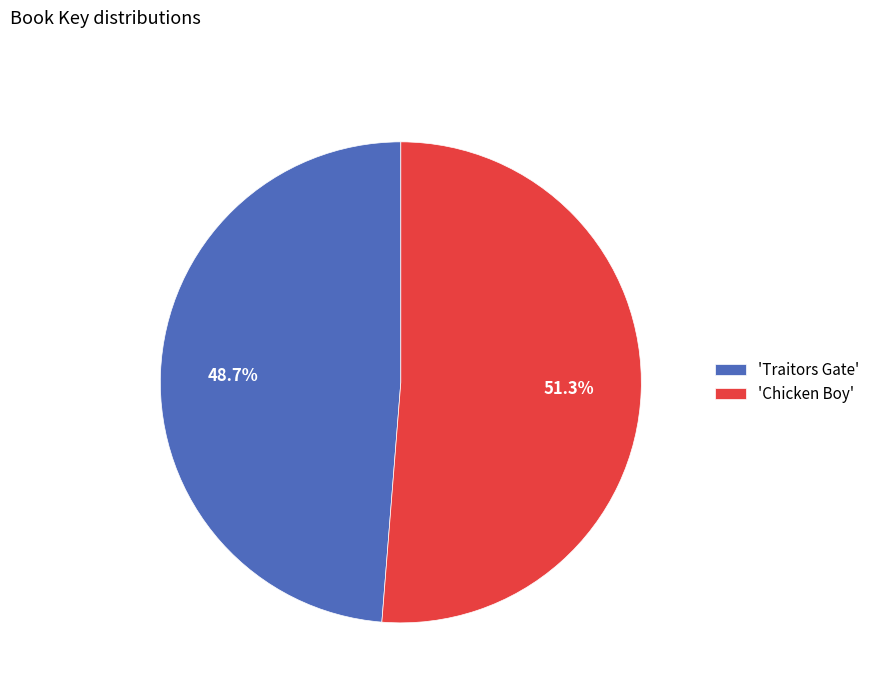

Rank the categories by value from lowest to highest.

'Traitors Gate', 'Chicken Boy'